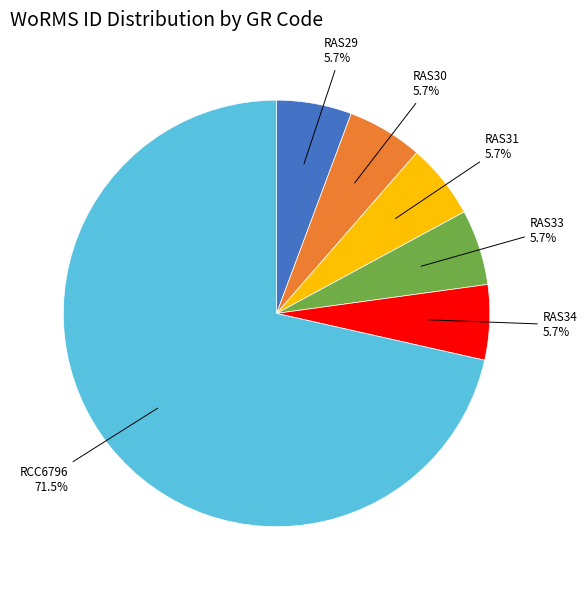

Is there a majority slice in this chart?

Yes